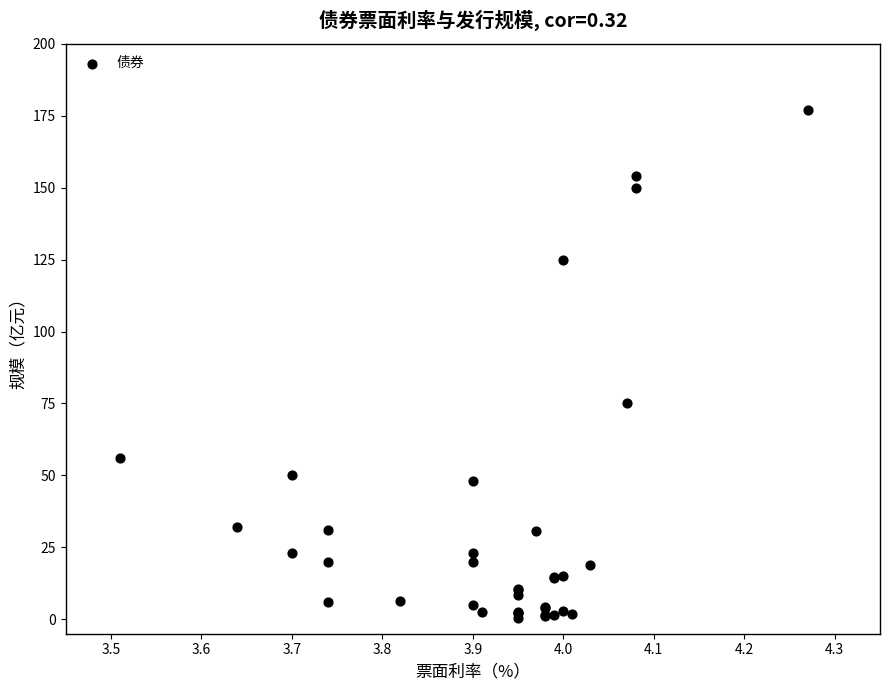

What Y value in the scatter plot is closest to 88?

75.0